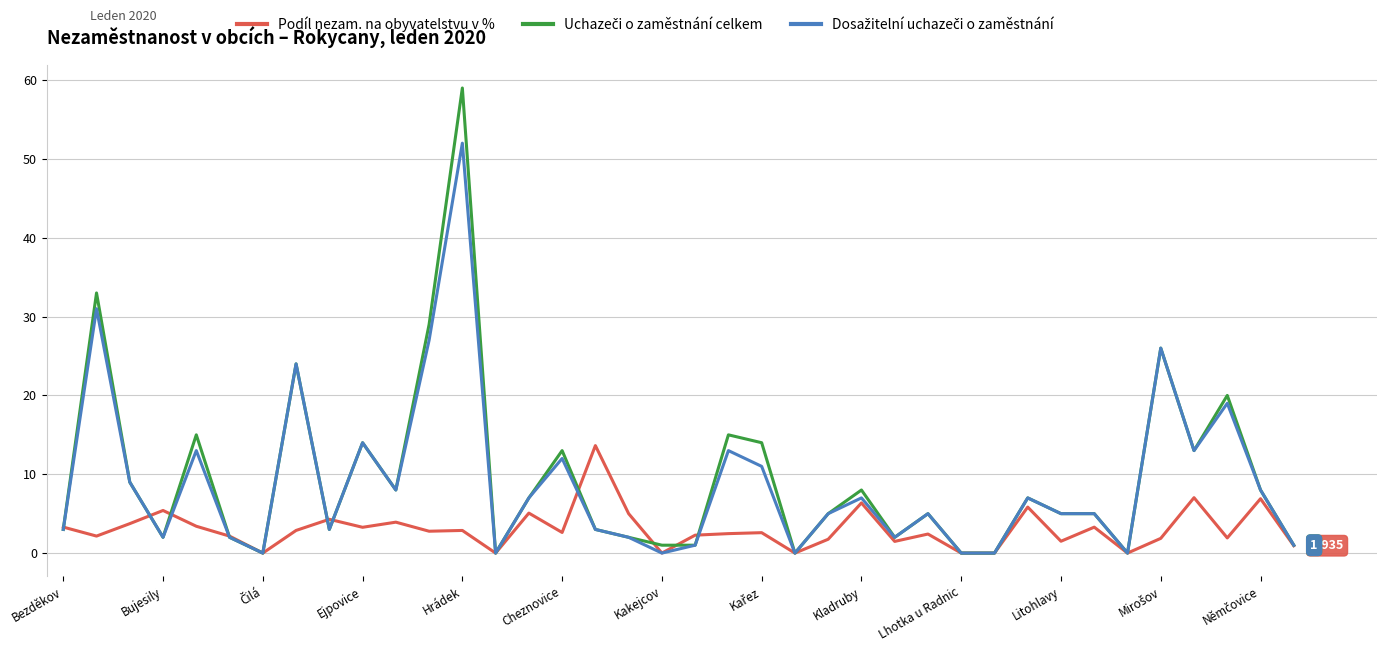

What is the sum of all Dosažitelní uchazeči o zaměstnání values?

340.0